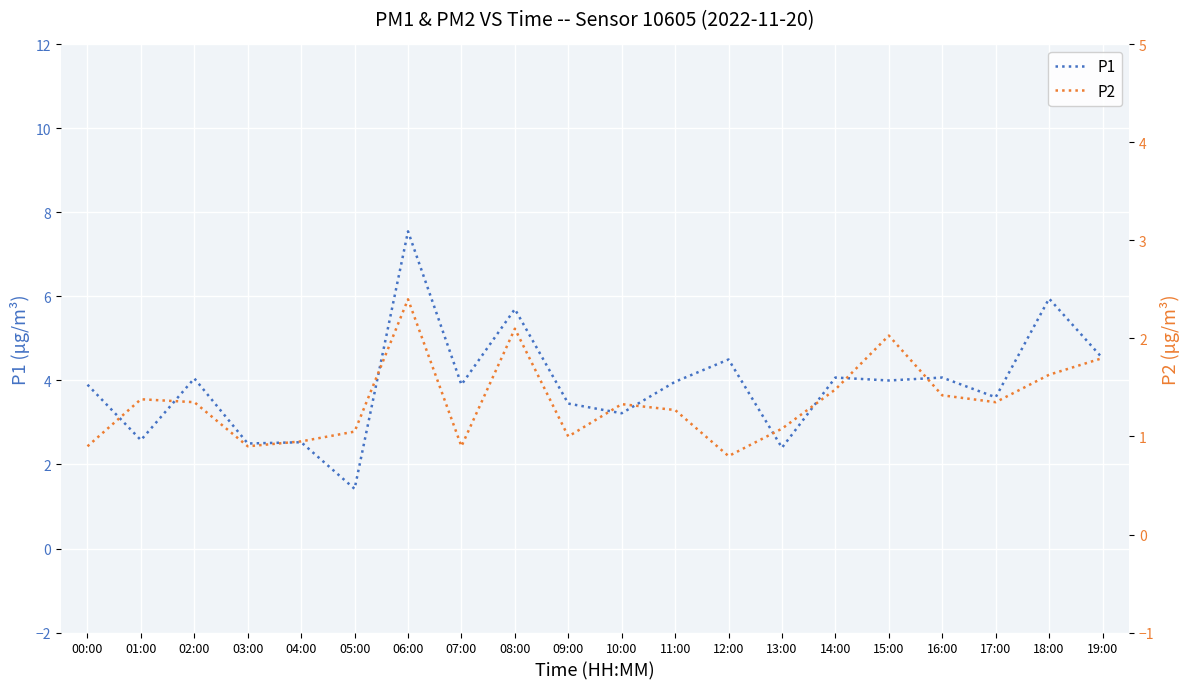

What position from the right is 16:00?

4